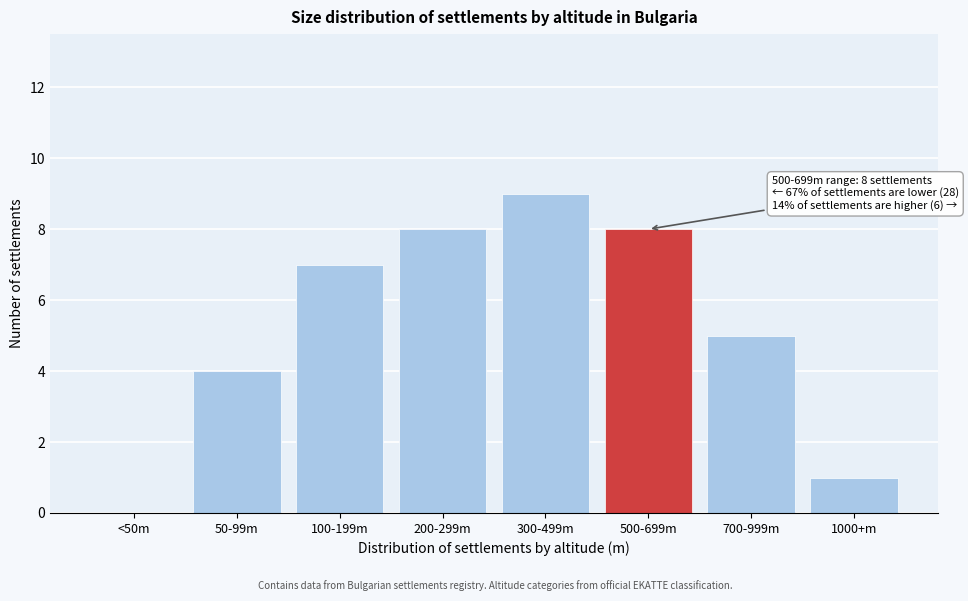

Reading left to right, extract all data points from this chart.

<50m=0	50-99m=4	100-199m=7	200-299m=8	300-499m=9	500-699m=8	700-999m=5	1000+m=1